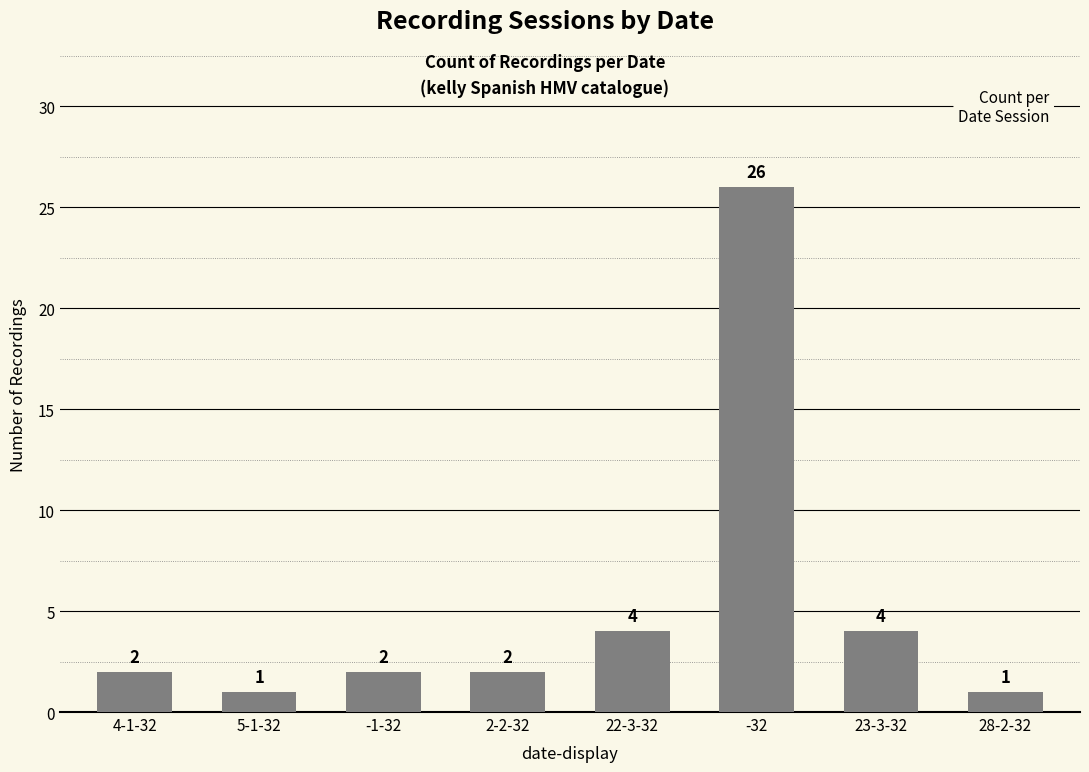

What is the greatest value displayed?

26